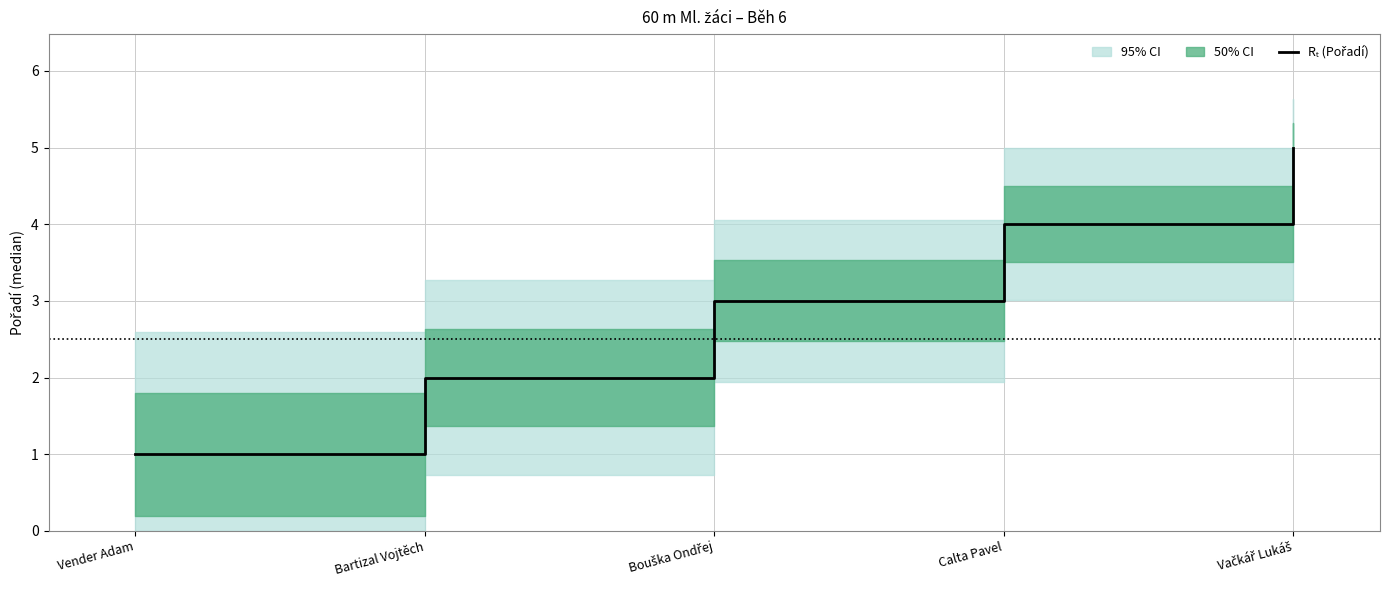

What is the label of the 1st point from the right?

Vačkář Lukáš